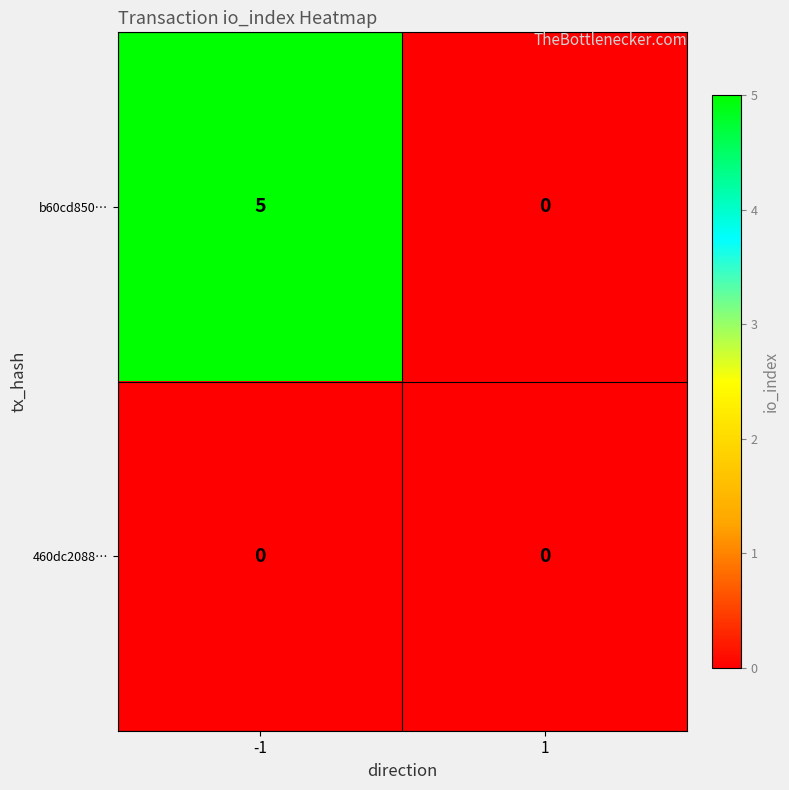

Count the number of data series in this chart.

2